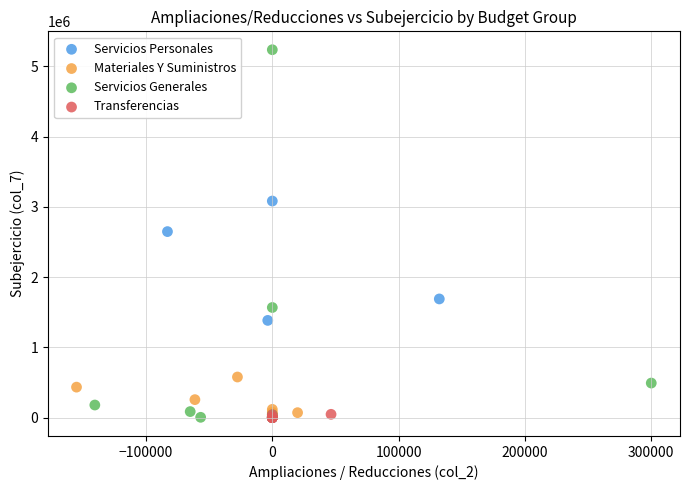

Which series reaches the maximum Y coordinate?

Servicios Generales